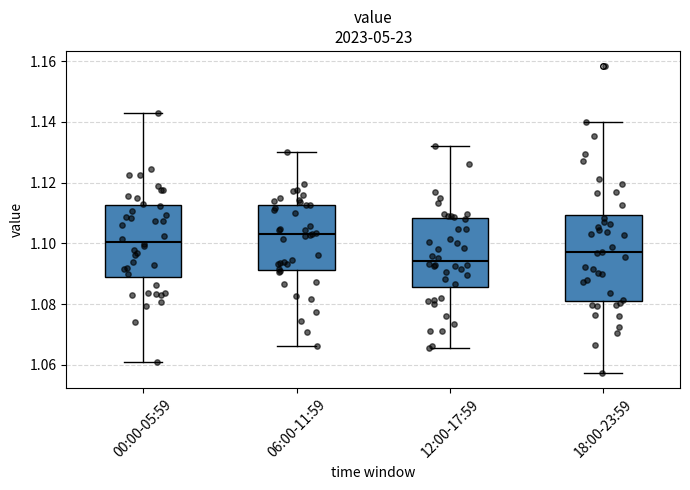

Reading left to right, transcribe this box plot: for each box, give where its median line is, the range the box spans, and where its two whiskers end, as read against the y-axis. The values are not printed on the chart, so give them approximately, as read against the axis.

00:00-05:59: median 1.100, box 1.088 to 1.112, whiskers 1.060 to 1.142
06:00-11:59: median 1.104, box 1.092 to 1.112, whiskers 1.066 to 1.130
12:00-17:59: median 1.094, box 1.086 to 1.108, whiskers 1.066 to 1.132
18:00-23:59: median 1.098, box 1.082 to 1.110, whiskers 1.058 to 1.140